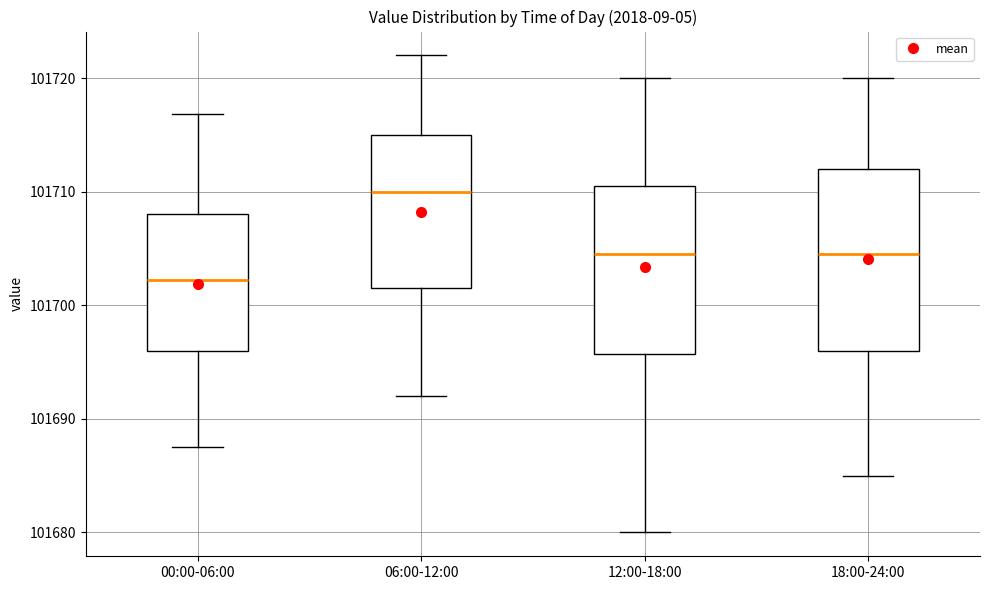

Which box's median line is the highest?

06:00-12:00